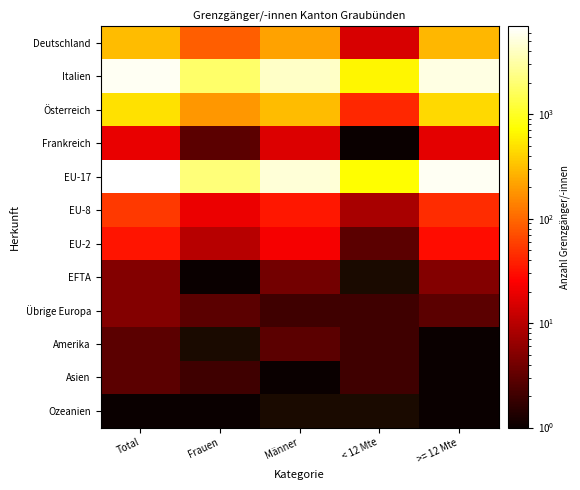

List the series in order of their peak value, highest first.

EU-17, Italien, Österreich, Deutschland, EU-8, EU-2, Frankreich, EFTA, Übrige Europa, Amerika, Asien, Ozeanien